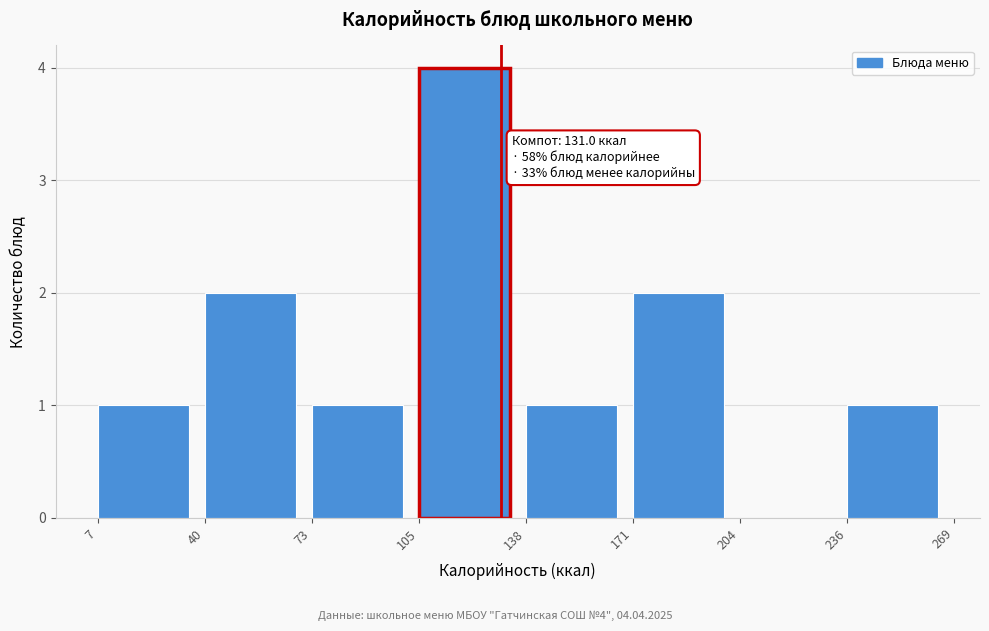

Over which range of the x-axis is the bar tallest?

105 to 138